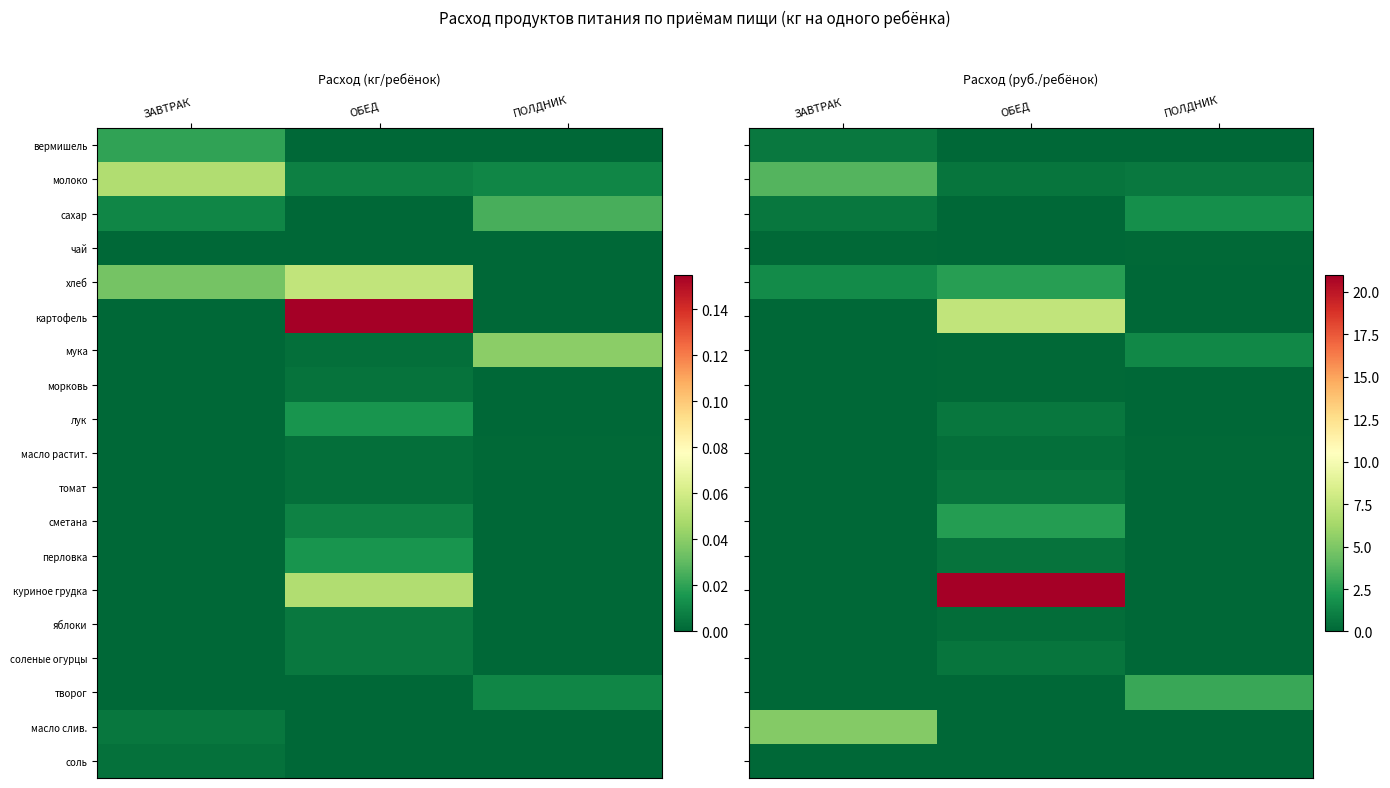

How many data points does each series have?

3